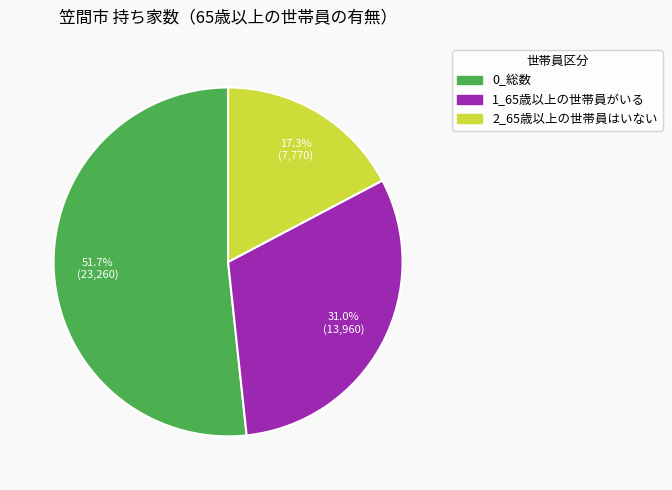

To the nearest percent, what is the difference between the largest and smallest slice percentages?

34%